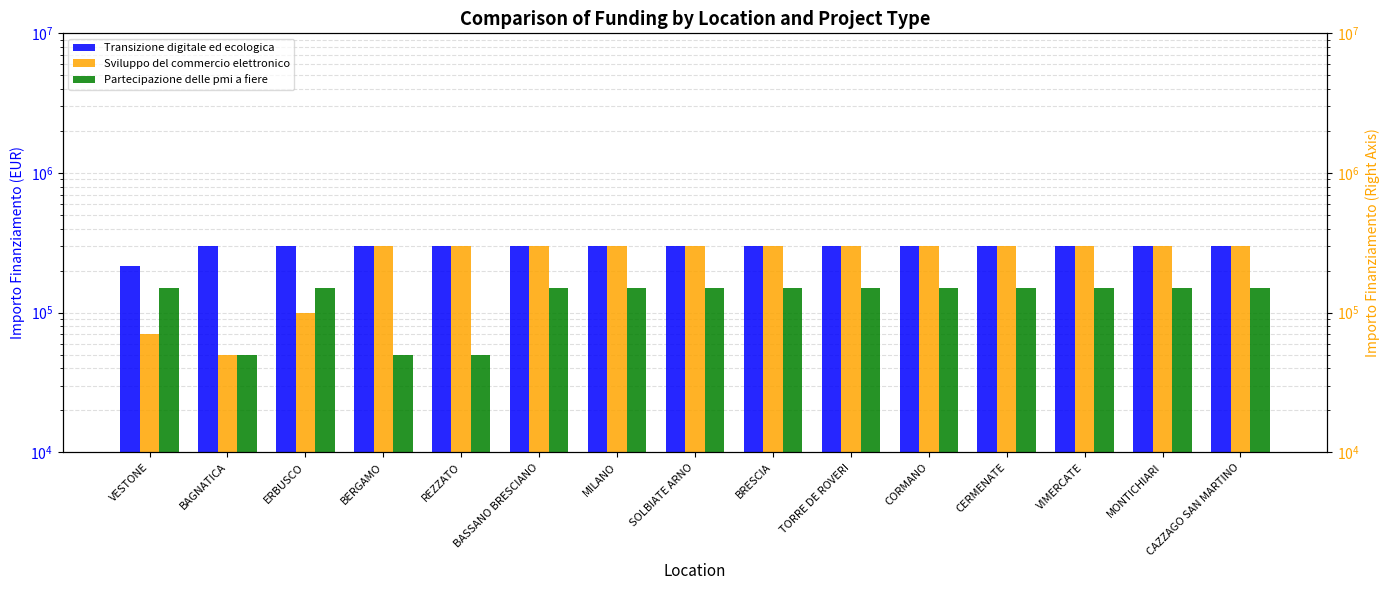

Is it true that Sviluppo del commercio elettronico equals 539402 at BERGAMO?

False